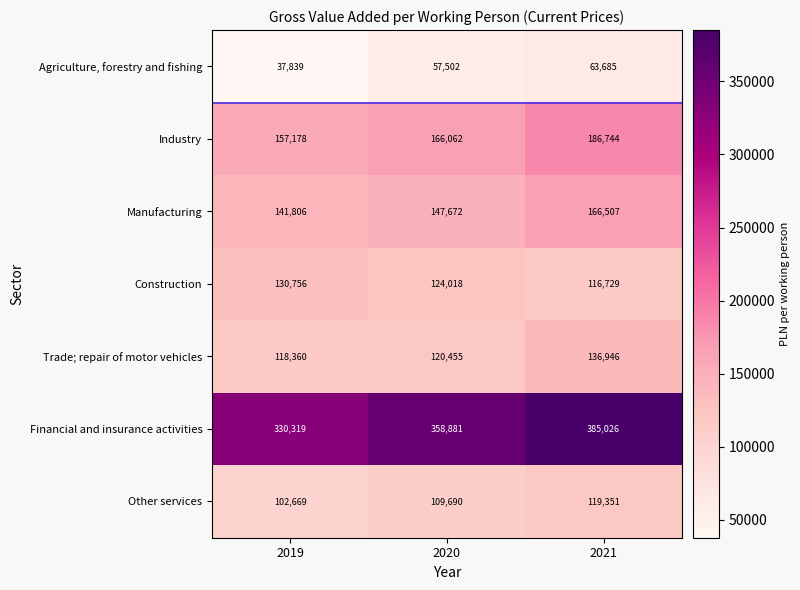

Reading left to right, list all the values displayed in this chart.

Agriculture, forestry and fishing: 37839	57502	63685
Industry: 157178	166062	186744
Manufacturing: 141806	147672	166507
Construction: 130756	124018	116729
Trade; repair of motor vehicles: 118360	120455	136946
Financial and insurance activities: 330319	358881	385026
Other services: 102669	109690	119351